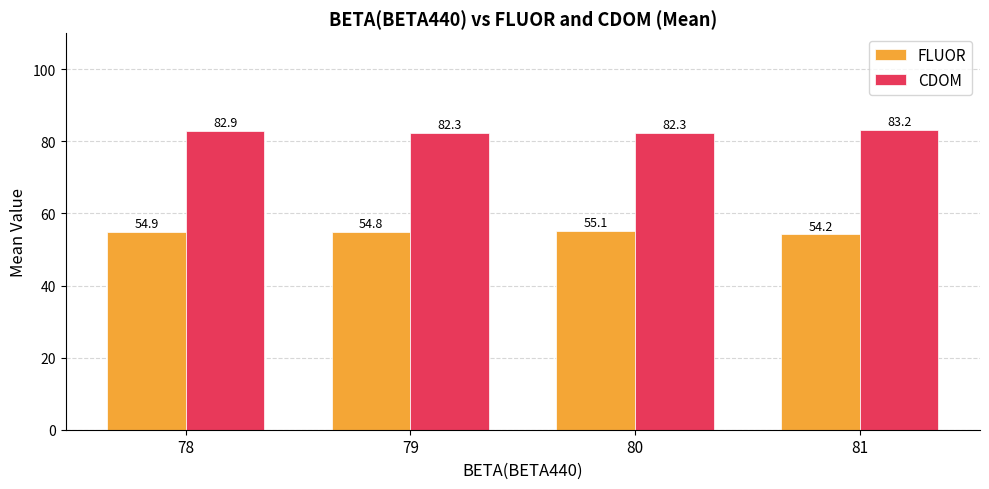

Between 79 and 80, which series saw the biggest shift?

FLUOR